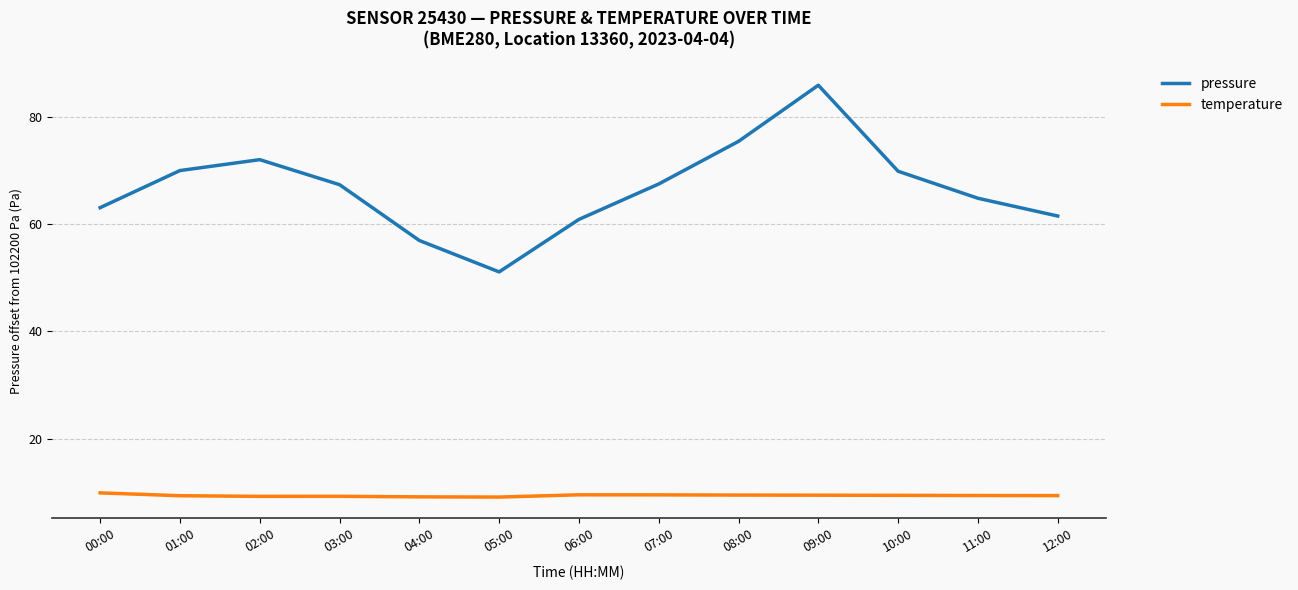

Rank the series by their average value, from highest to lowest.

pressure, temperature